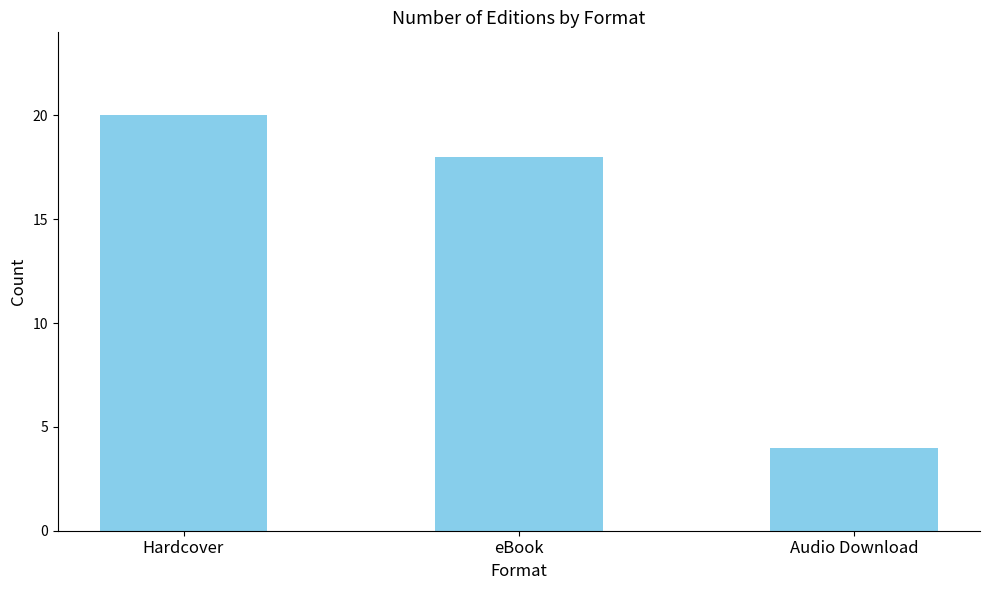

Rank the categories by value from lowest to highest.

Audio Download, eBook, Hardcover